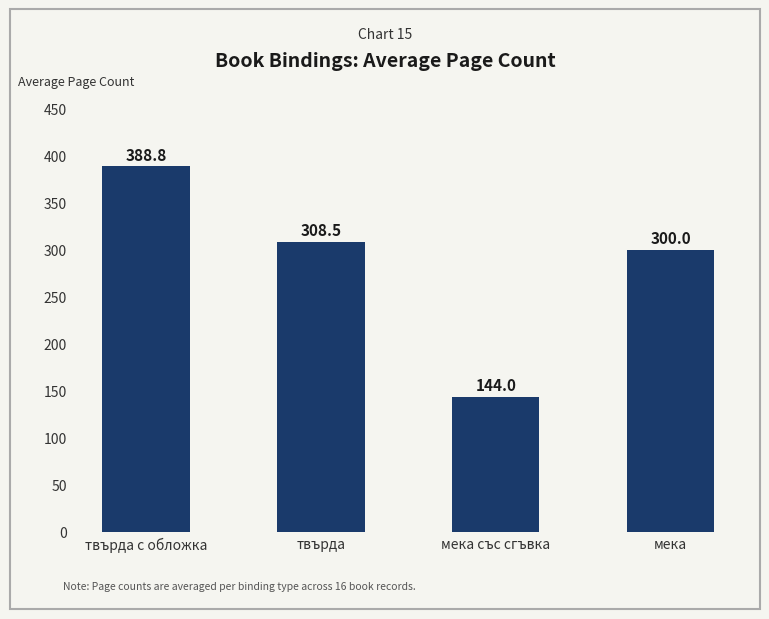

The chart shows a value of 308.5 at твърда. True or false?

True